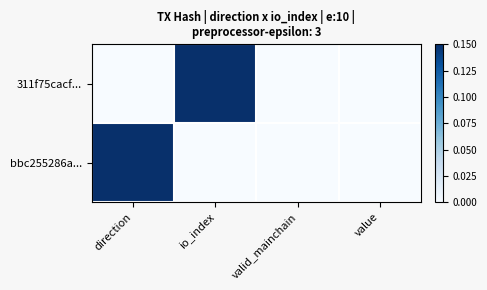

What is the greatest value displayed?

1